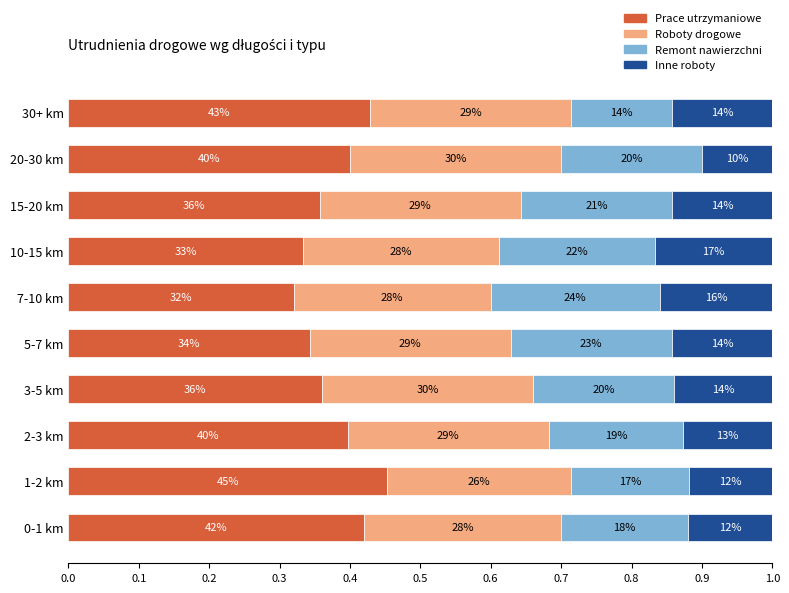

What are all the series names shown in the legend?

Prace utrzymaniowe, Roboty drogowe, Remont nawierzchni, Inne roboty